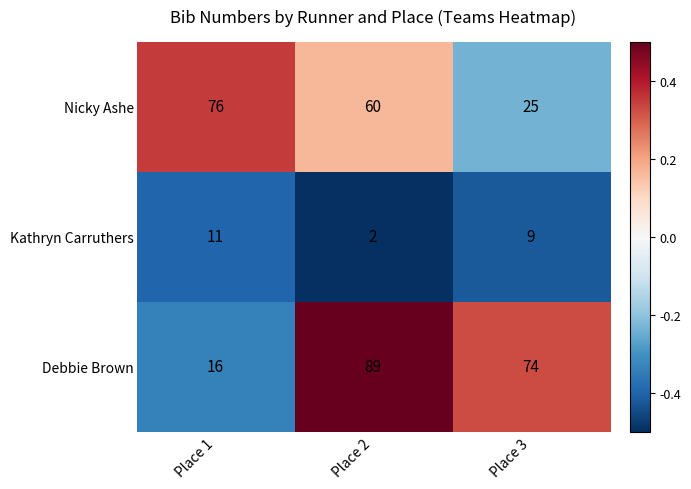

The value of Kathryn Carruthers at Place 1 is 16. True or false?

False